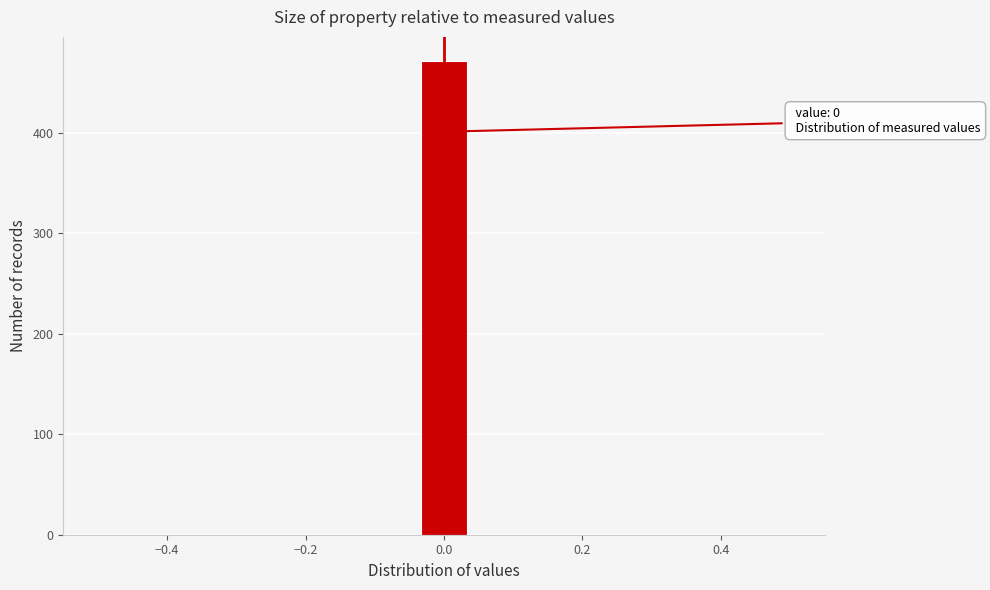

Read against the x-axis, roughly where is the centre of the tallest bar?

0.00